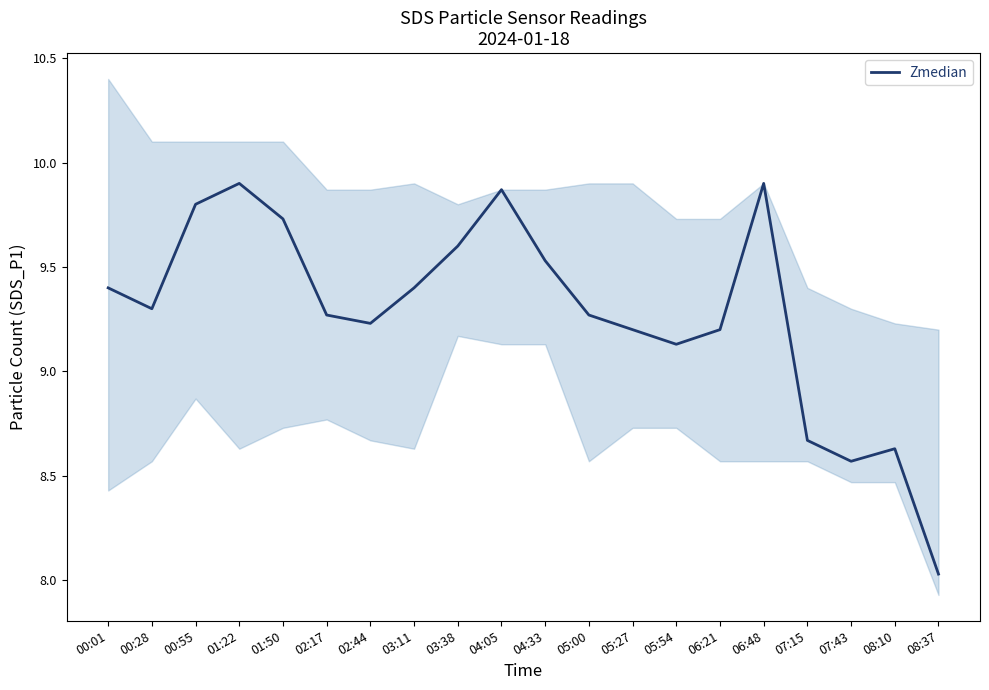

Is it true that the value at 06:48 is 9.9?

True